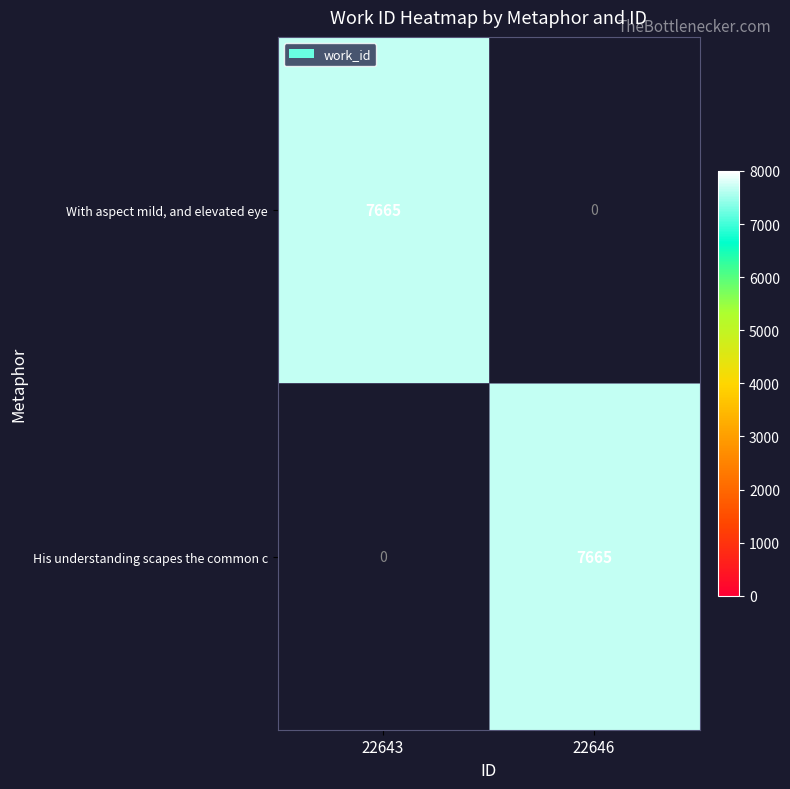

What is the spread (max minus min) of values at 22646?

7665